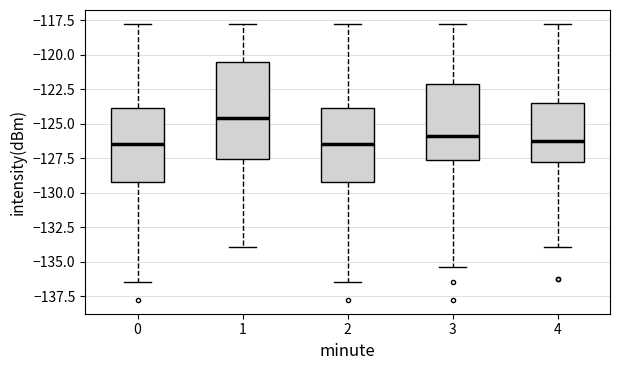

Which box is the tallest, from its lower edge to its upper edge?

1